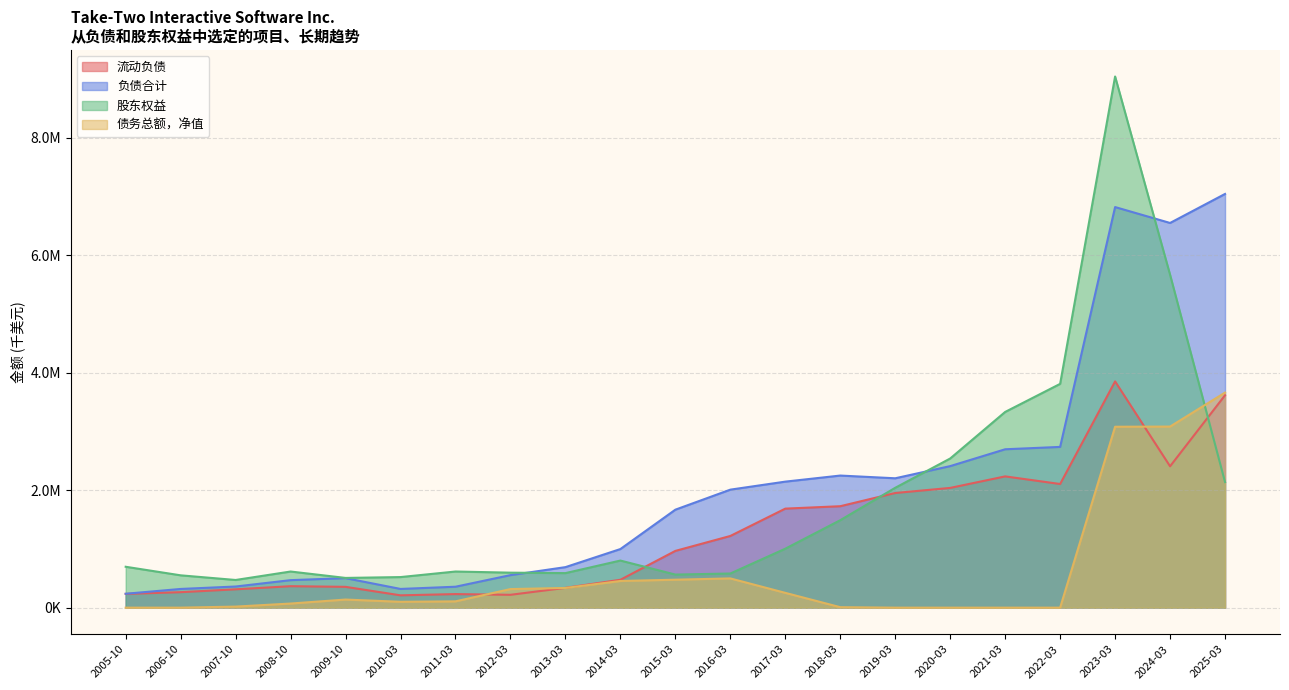

Does the chart have visible grid lines?

Yes